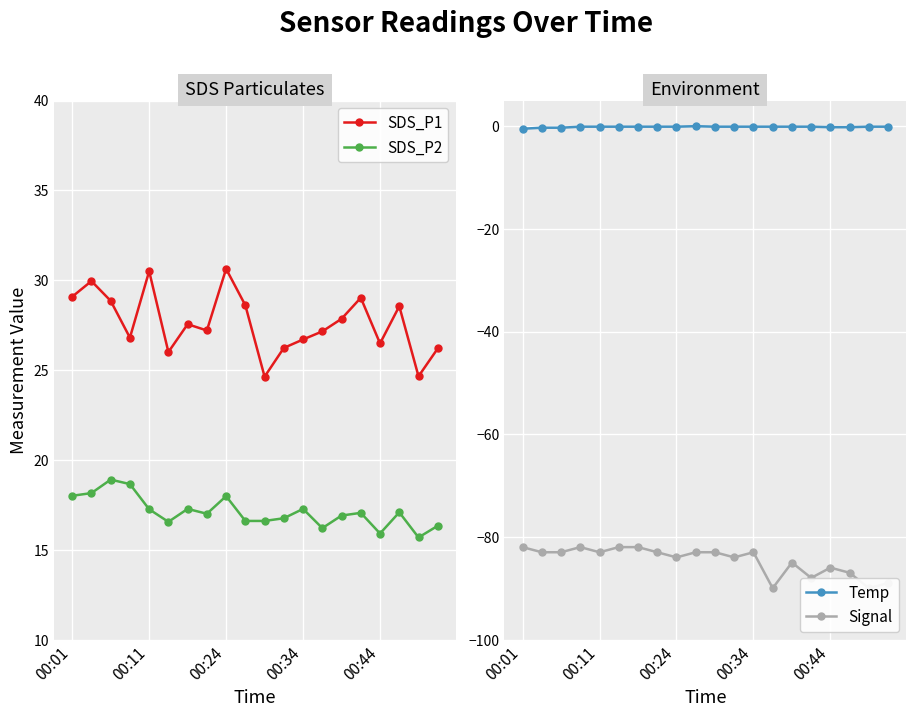

What is the value of the Signal point at the 5th from the left?

-83.0